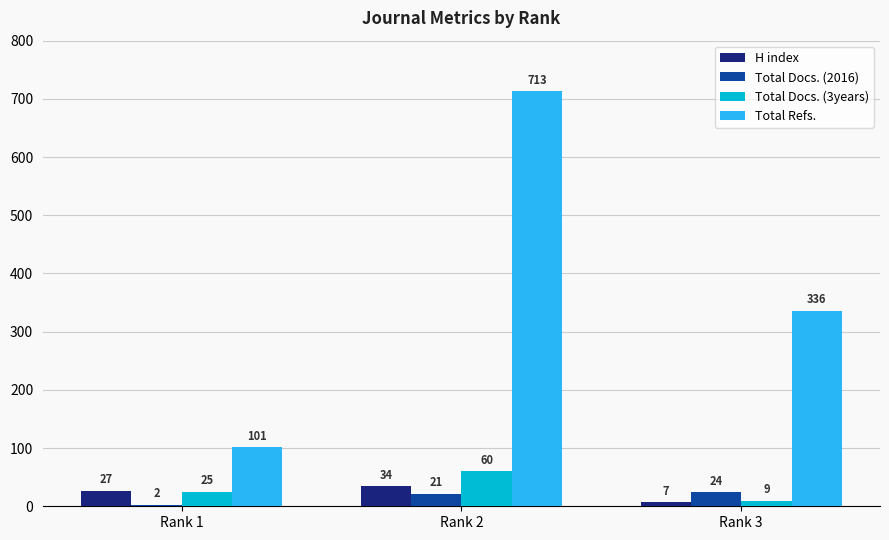

Reading left to right, list all the values displayed in this chart.

H index: Rank 1=27	Rank 2=34	Rank 3=7
Total Docs. (2016): Rank 1=2	Rank 2=21	Rank 3=24
Total Docs. (3years): Rank 1=25	Rank 2=60	Rank 3=9
Total Refs.: Rank 1=101	Rank 2=713	Rank 3=336